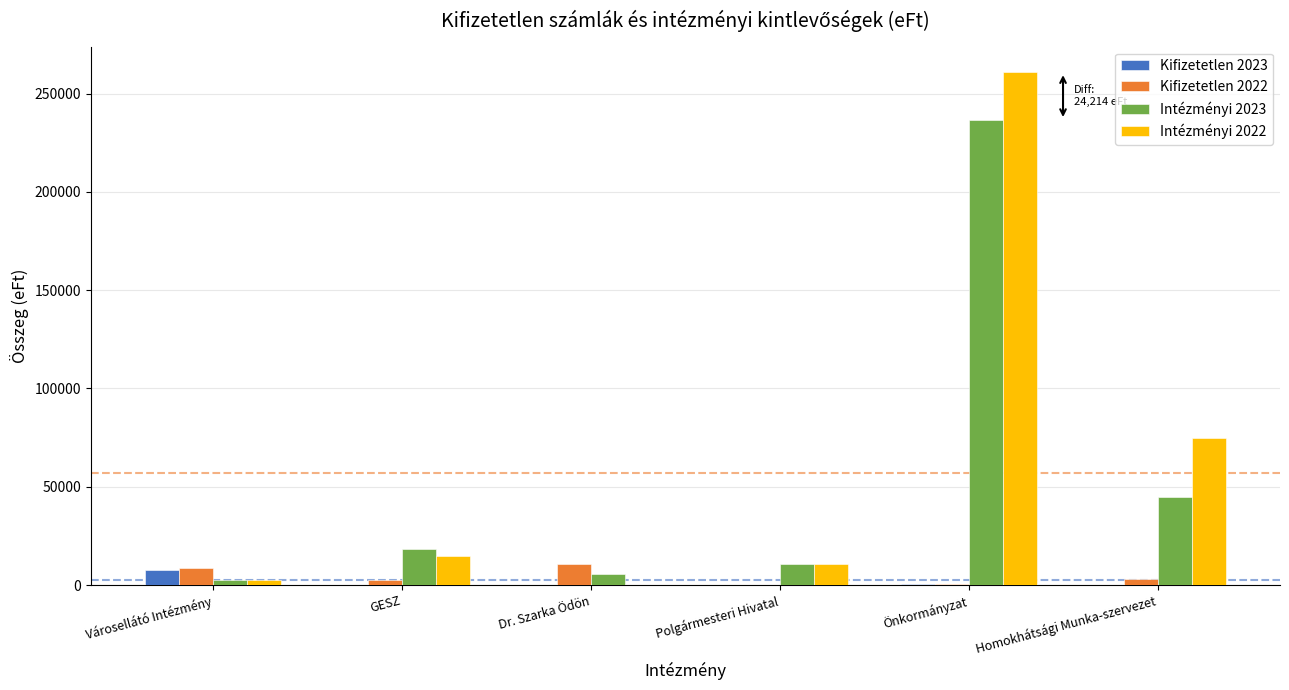

At which category does the chart reach its peak across all series?

Önkormányzat